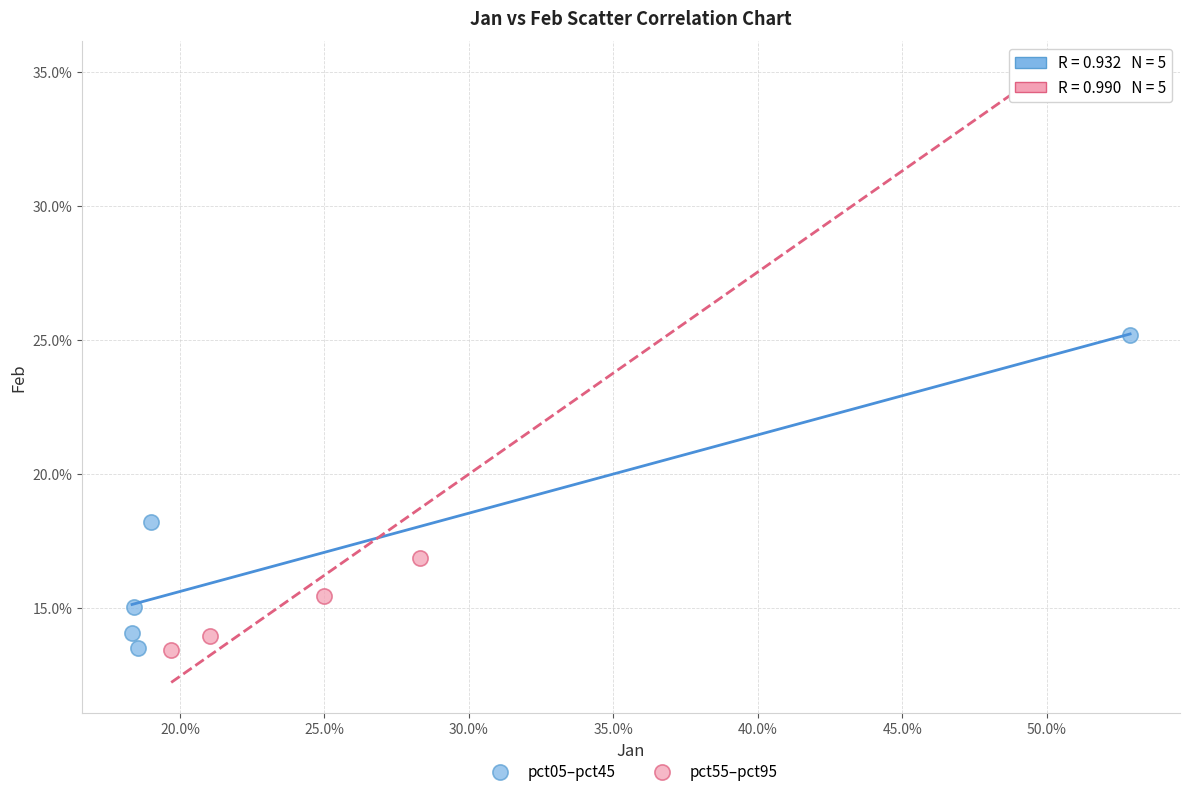

Which series has the widest spread of Y values?

pct55–pct95